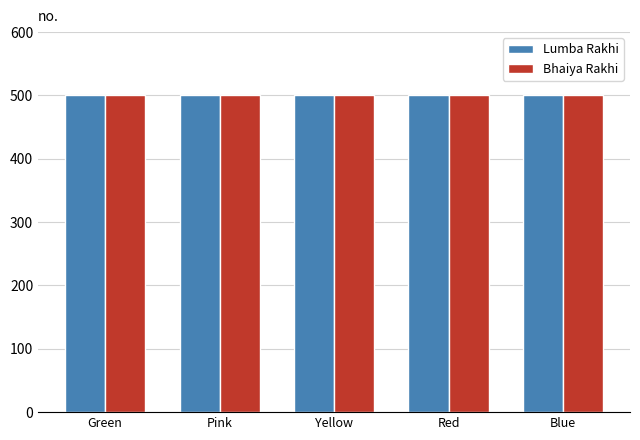

What position from the left is Lumba Rakhi - Pink?

2